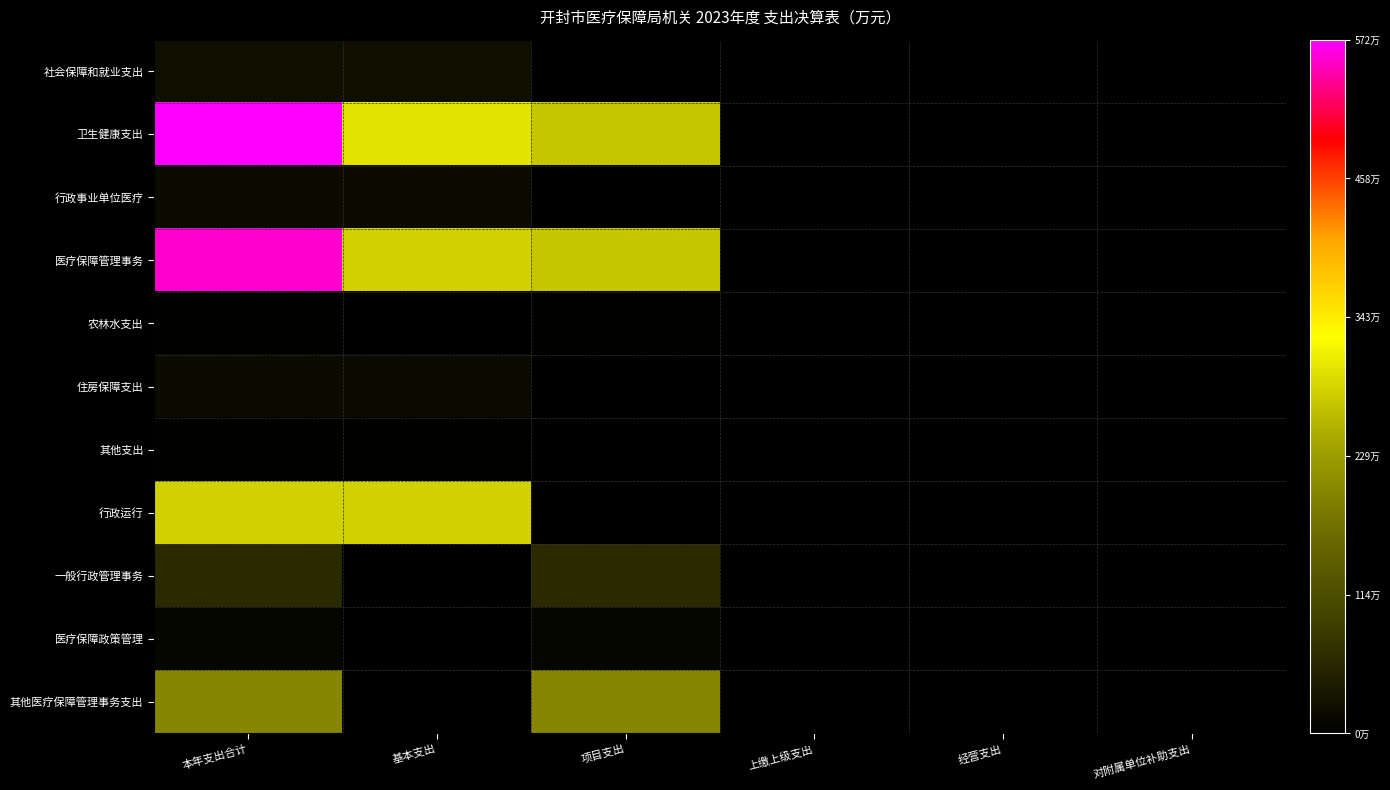

At which category is the sum across all series the highest?

本年支出合计